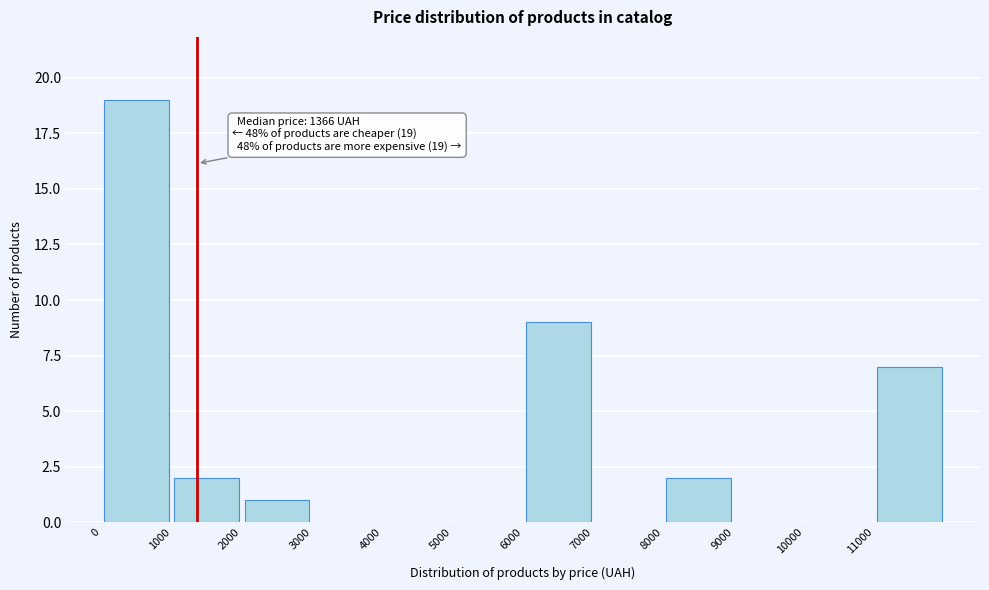

Which range on the x-axis has the tallest bar?

0 to 1000